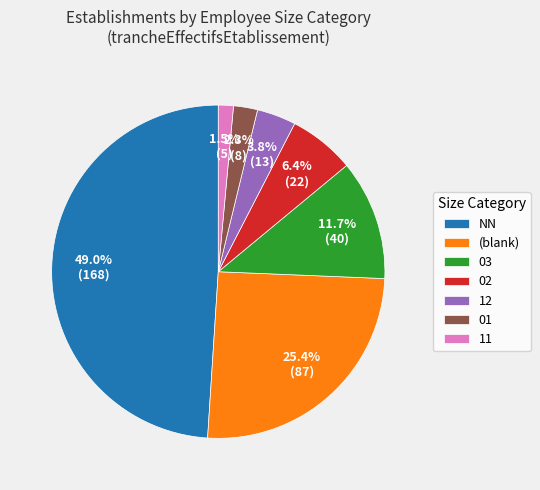

Count the number of slices in the pie.

7